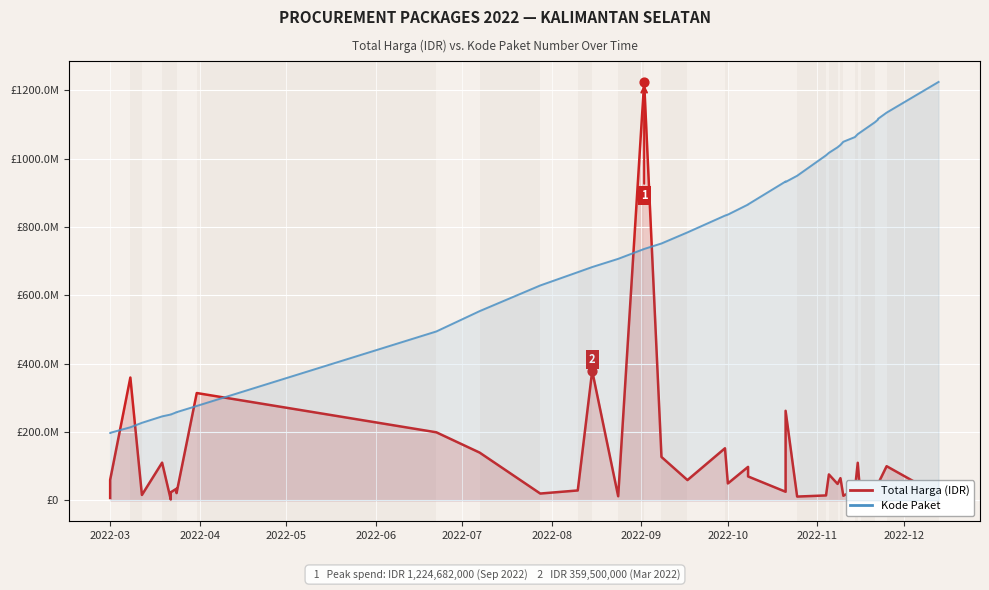

What are all the series names shown in the legend?

Total Harga (IDR), Kode Paket